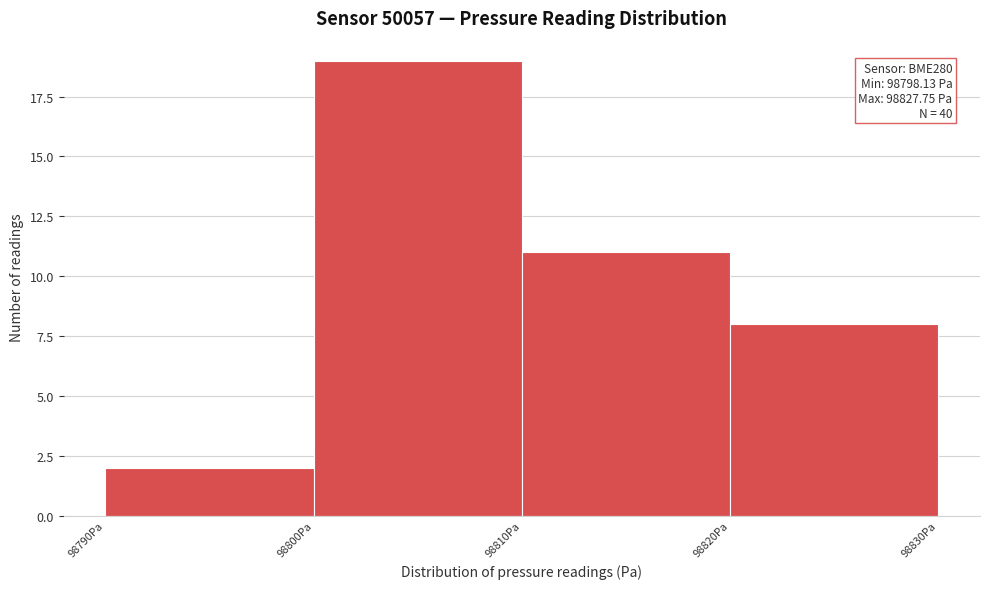

Which range on the x-axis has the tallest bar?

98800 to 98810